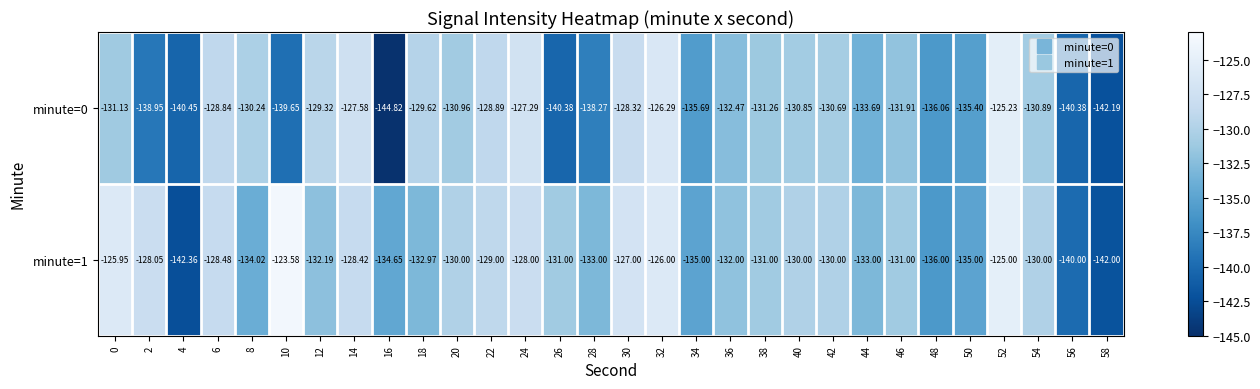

Which series has the widest spread of values?

minute=0